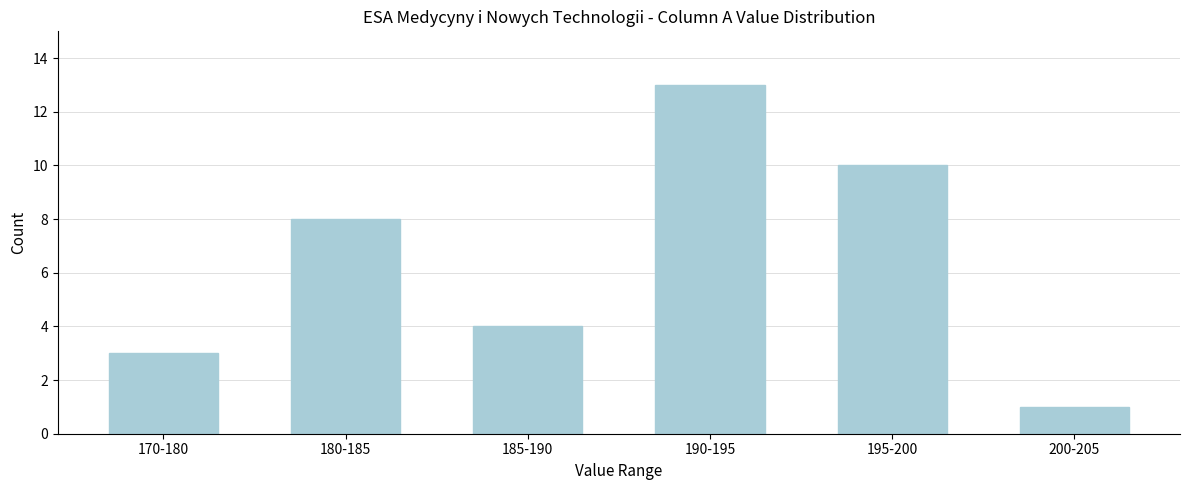

Reading left to right, what are all the values shown in this chart?

3	8	4	13	10	1